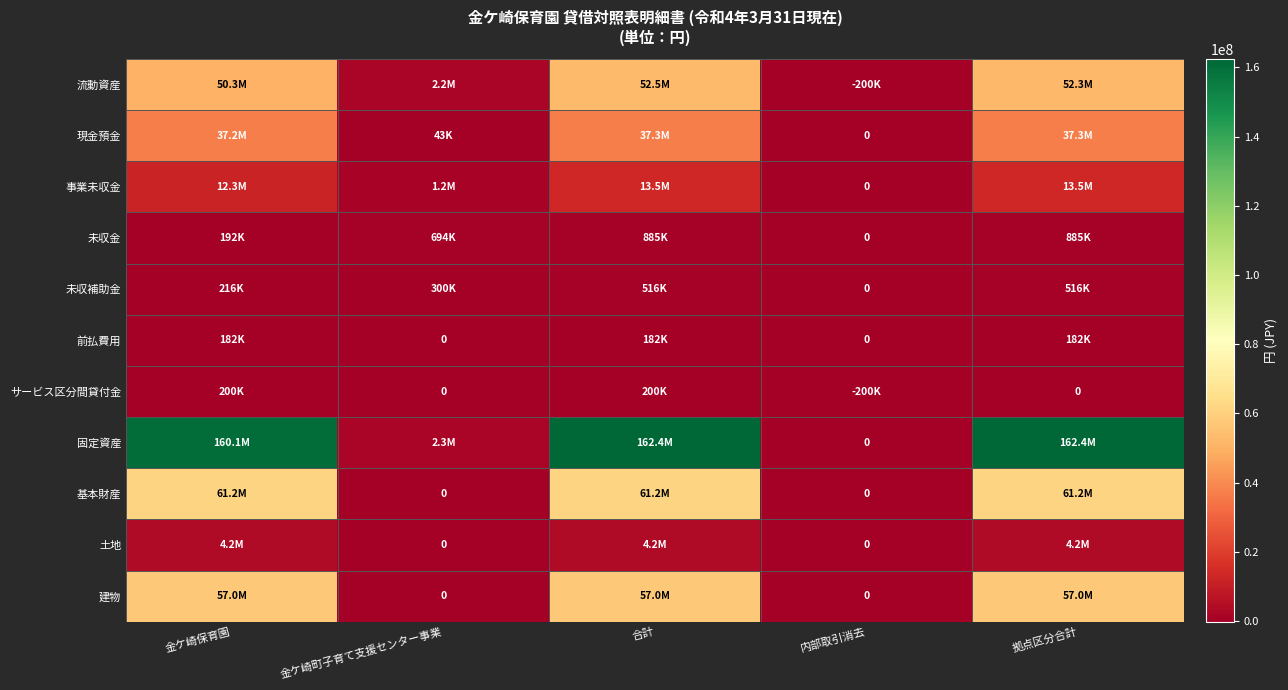

Is the value of 土地 at 合計 greater than the value of 事業未収金 at 金ケ崎町子育て支援センター事業?

Yes